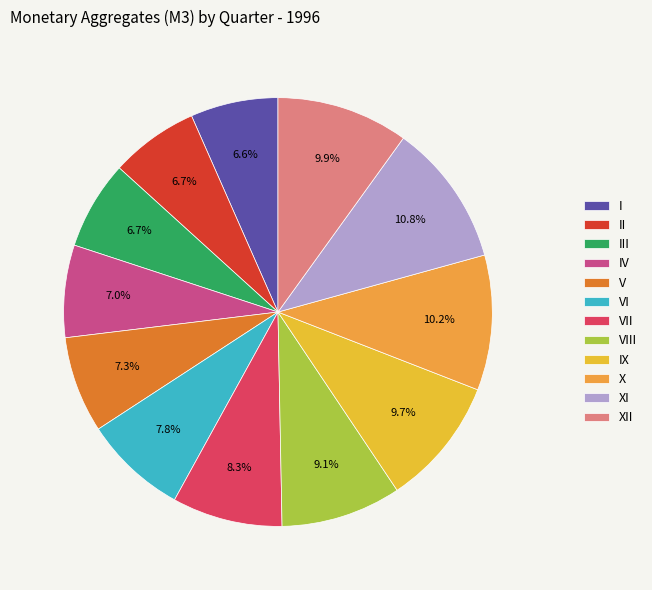

To the nearest percent, what portion does XII represent?

10%